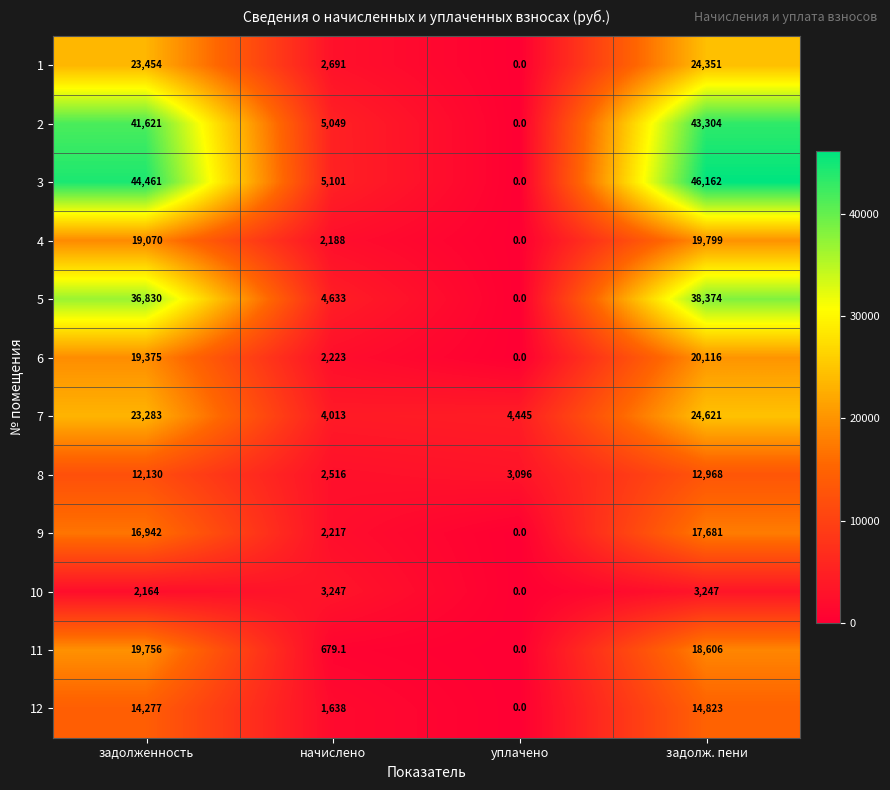

Which category has the lowest value in the 6 series?

уплачено